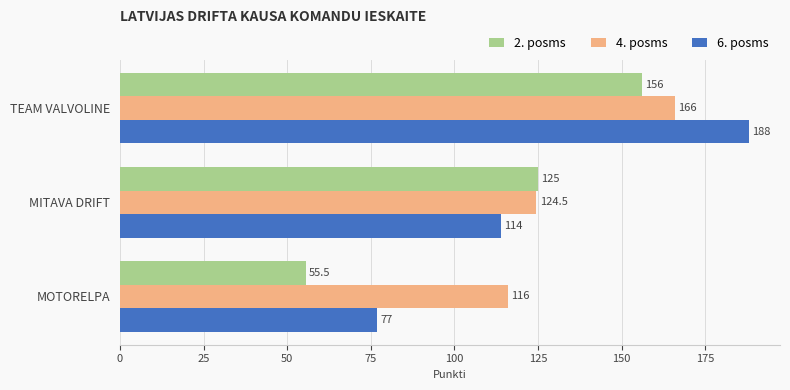

What is the difference between the maximum and minimum values in the 4. posms series?

50.0